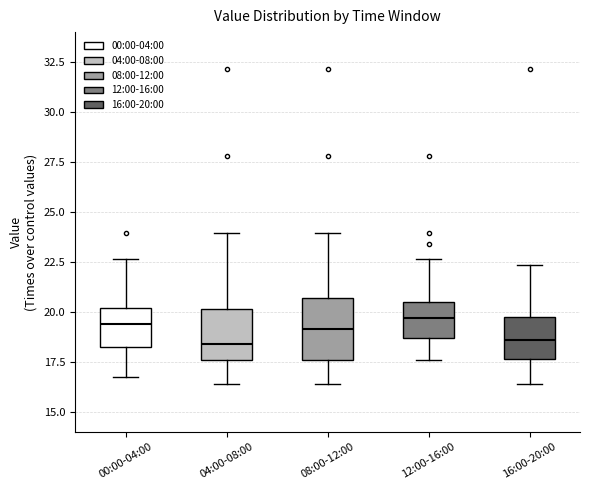

Reading left to right, read every box against the y-axis: the position of its median line, the range the box covers, and the ends of its whiskers. The values are not printed on the chart, so give them approximately, as read against the axis.

00:00-04:00: median 19.5, box 18.5 to 20.0, whiskers 17.0 to 22.5
04:00-08:00: median 18.5, box 17.5 to 20.0, whiskers 16.5 to 24.0
08:00-12:00: median 19.0, box 17.5 to 20.5, whiskers 16.5 to 24.0
12:00-16:00: median 19.5, box 18.5 to 20.5, whiskers 17.5 to 22.5
16:00-20:00: median 18.5, box 17.5 to 20.0, whiskers 16.5 to 22.5